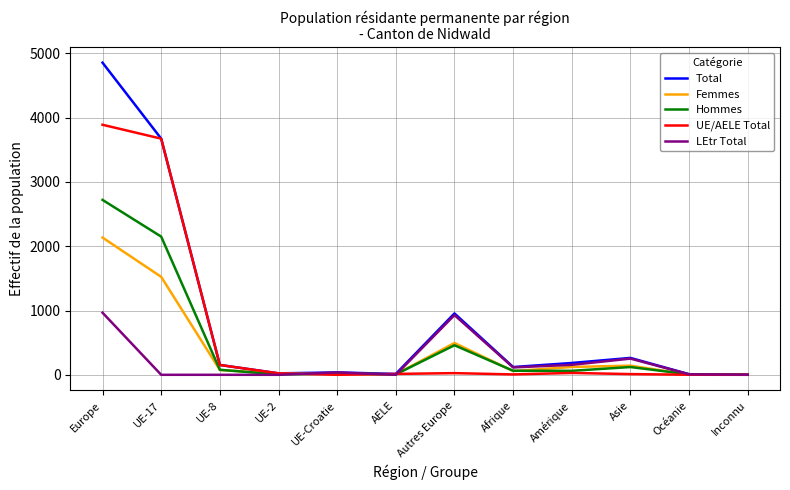

Which category has the highest value in the Total series?

Europe